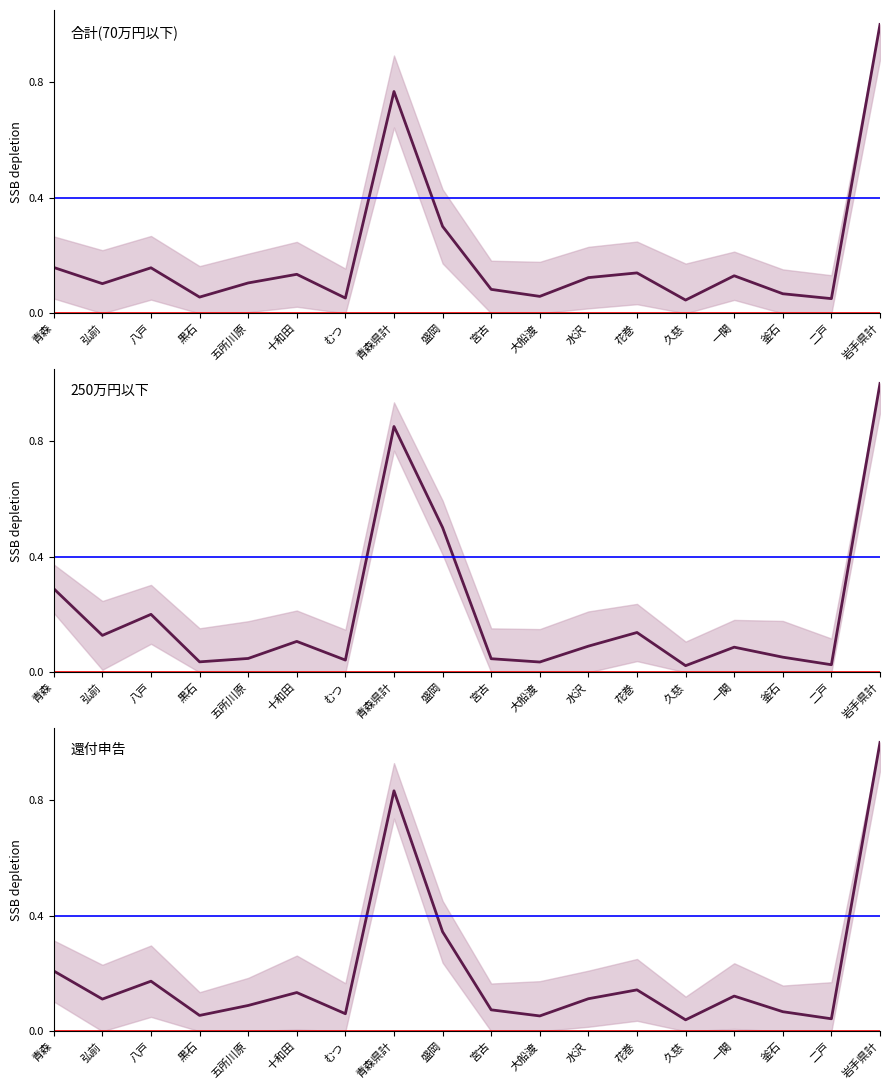

What position from the right is 水沢?

7